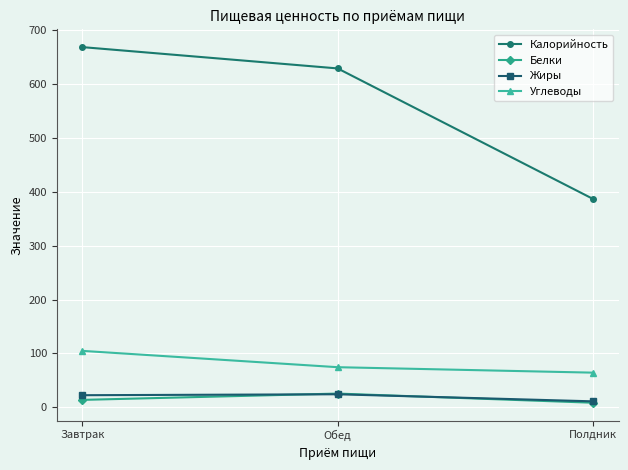

Which series changed the most between Обед and Полдник?

Калорийность